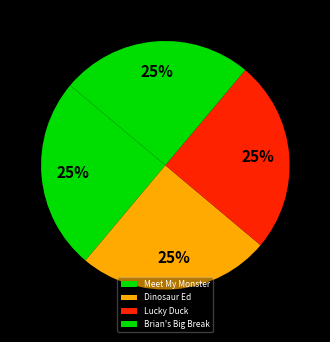

Is there a majority slice in this chart?

No